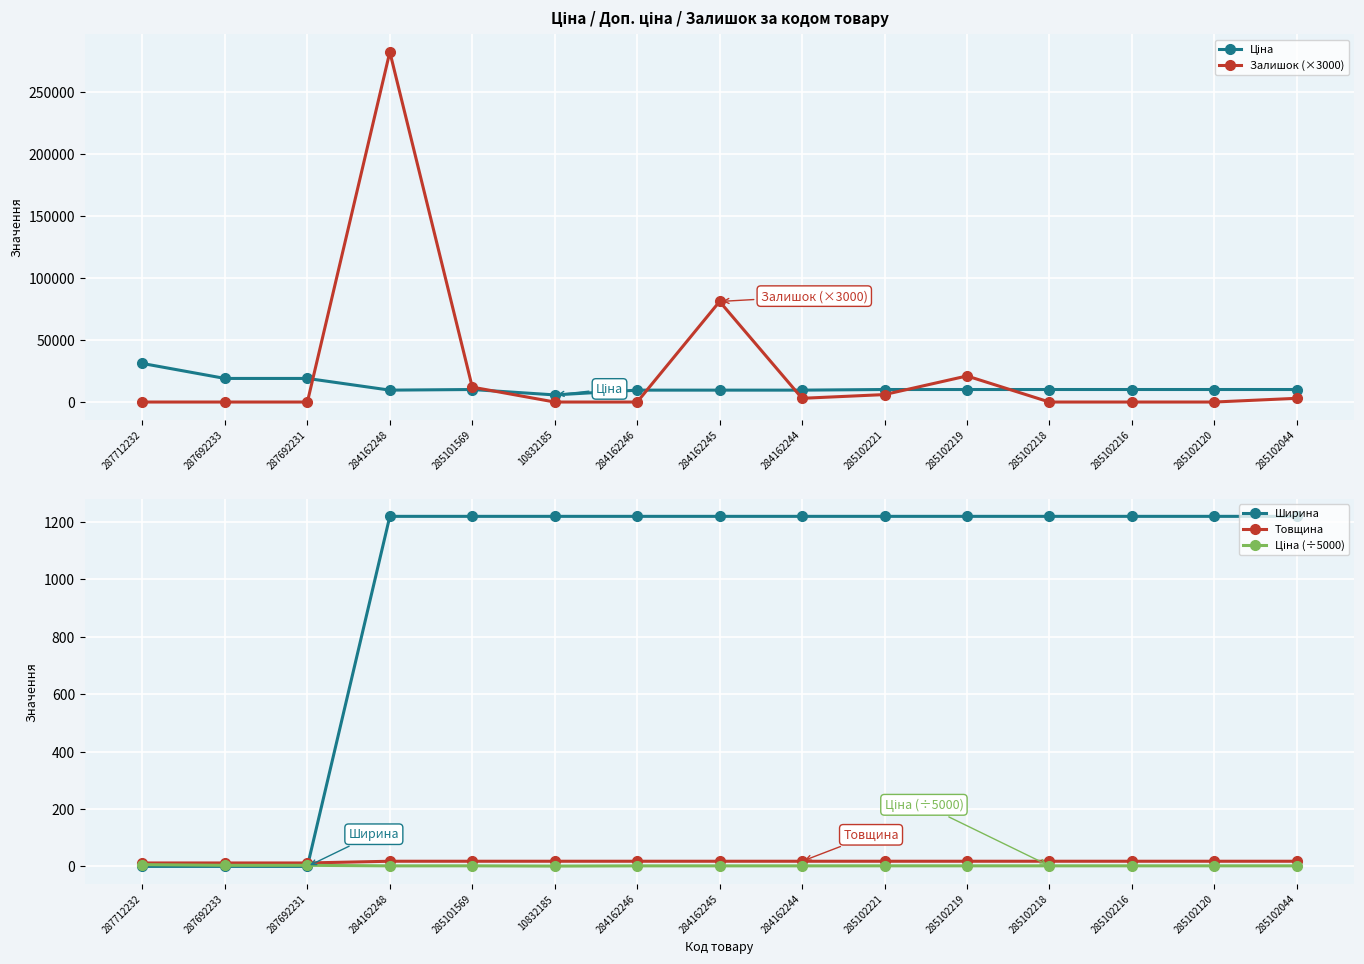

Where is Ширина nearest to the value 610?

287712232